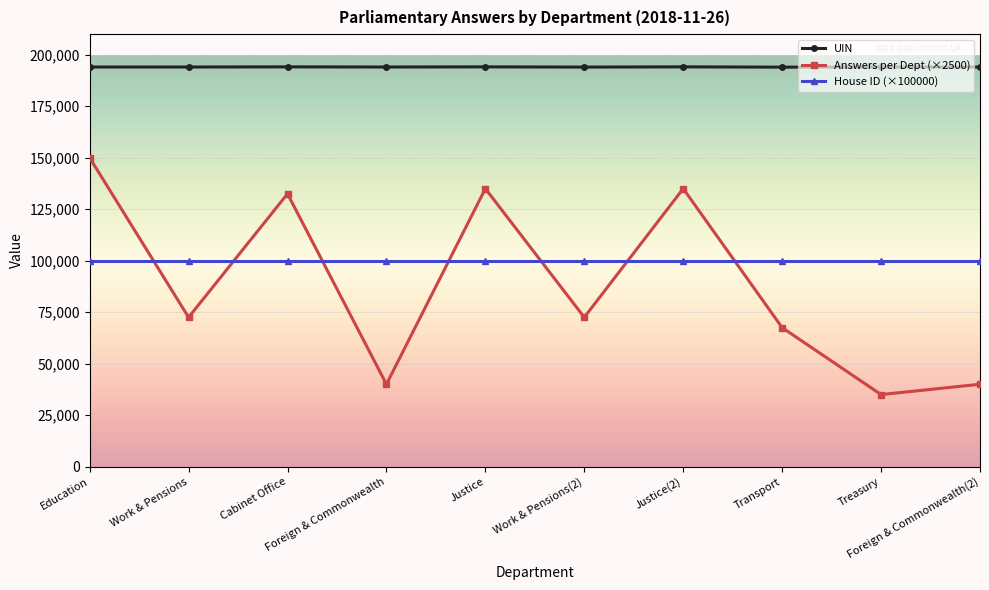

What is the approximate value of Answers per Dept (×2500) at Work & Pensions, to the nearest 50?

72500